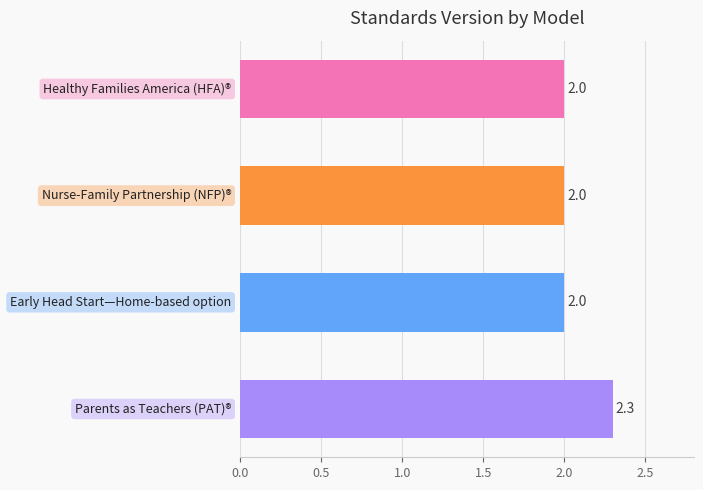

What is the value of the 1st bar from the top?

2.0